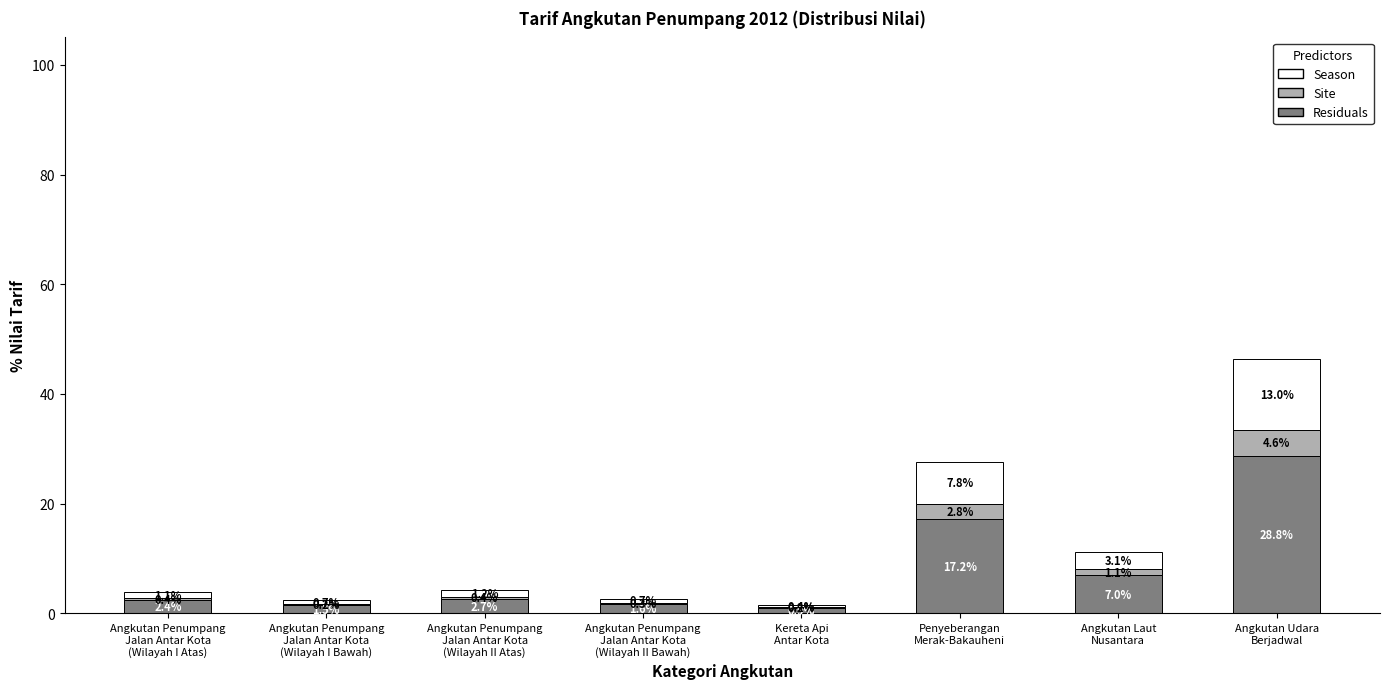

What is the total value across all series at Angkutan Penumpang
Jalan Antar Kota
(Wilayah I Atas)?

3.9